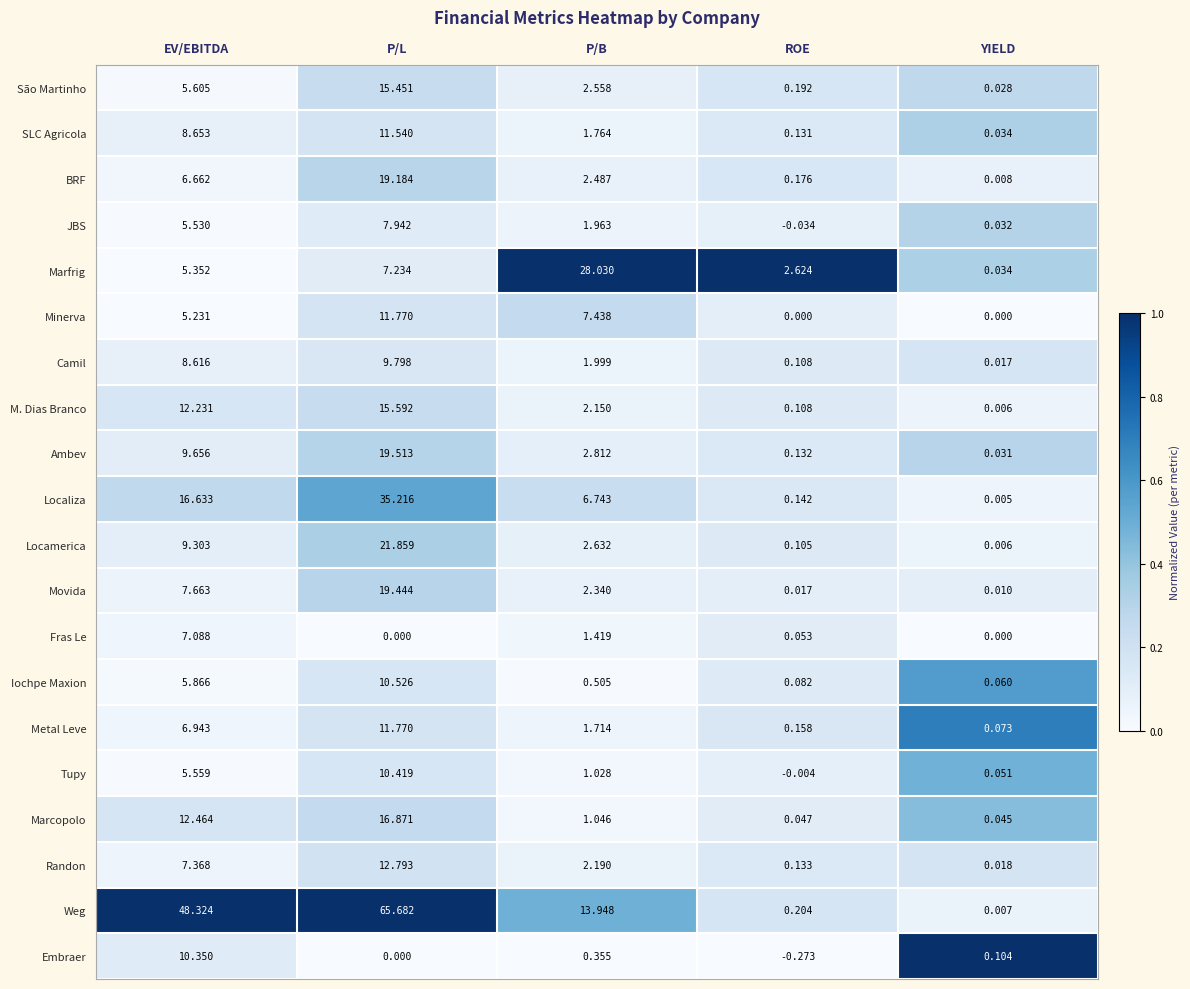

Which category has the highest value across all series?

P/L